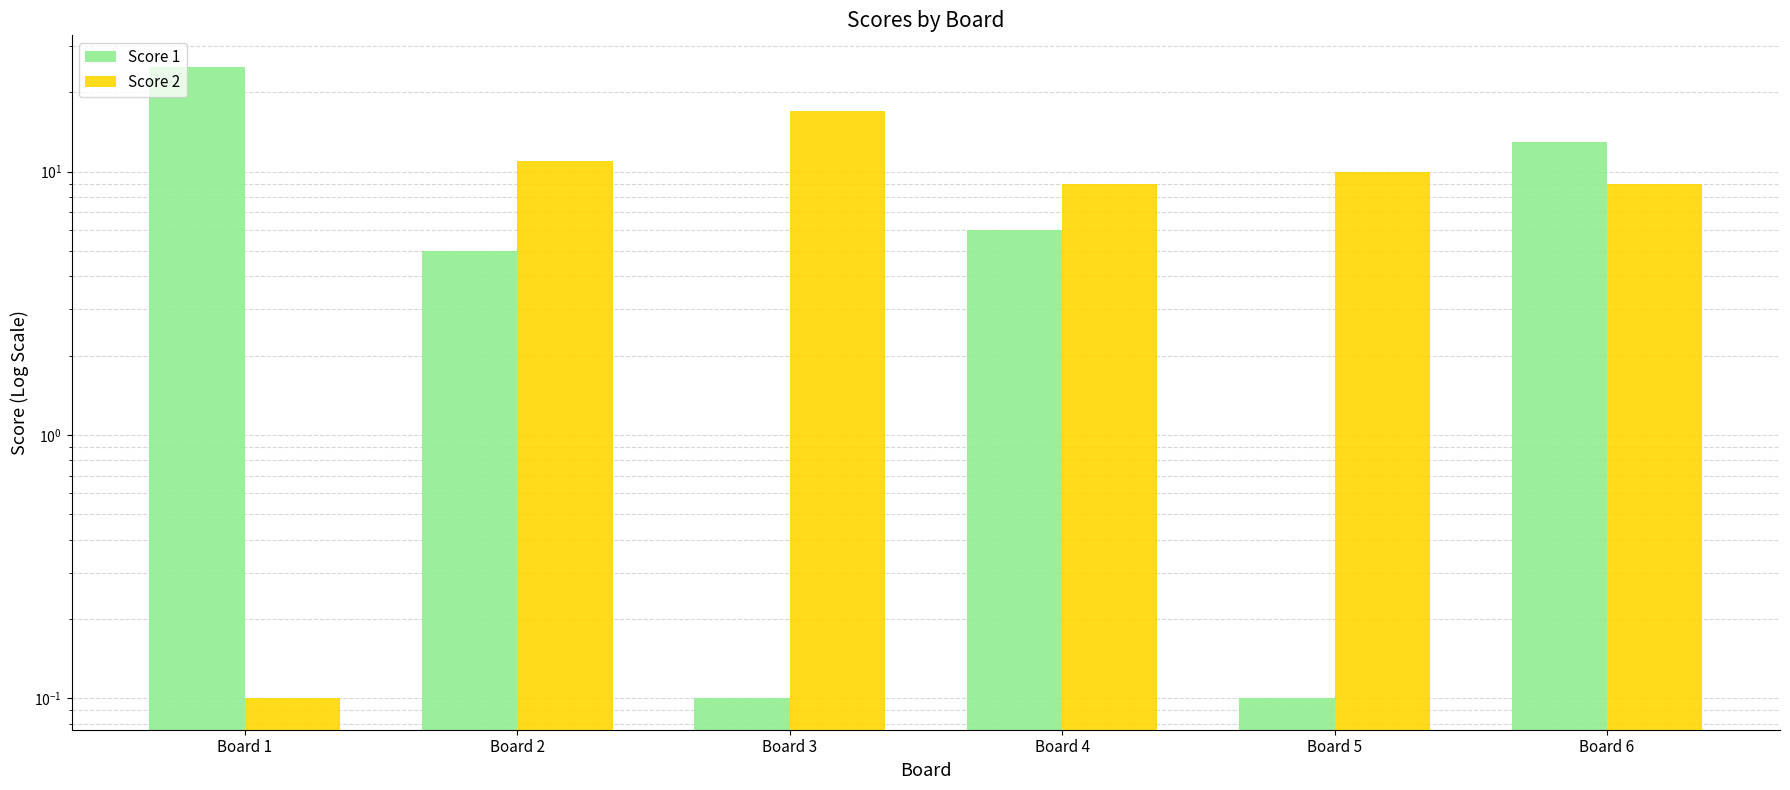

What is the average value of the Score 2 series?

9.3